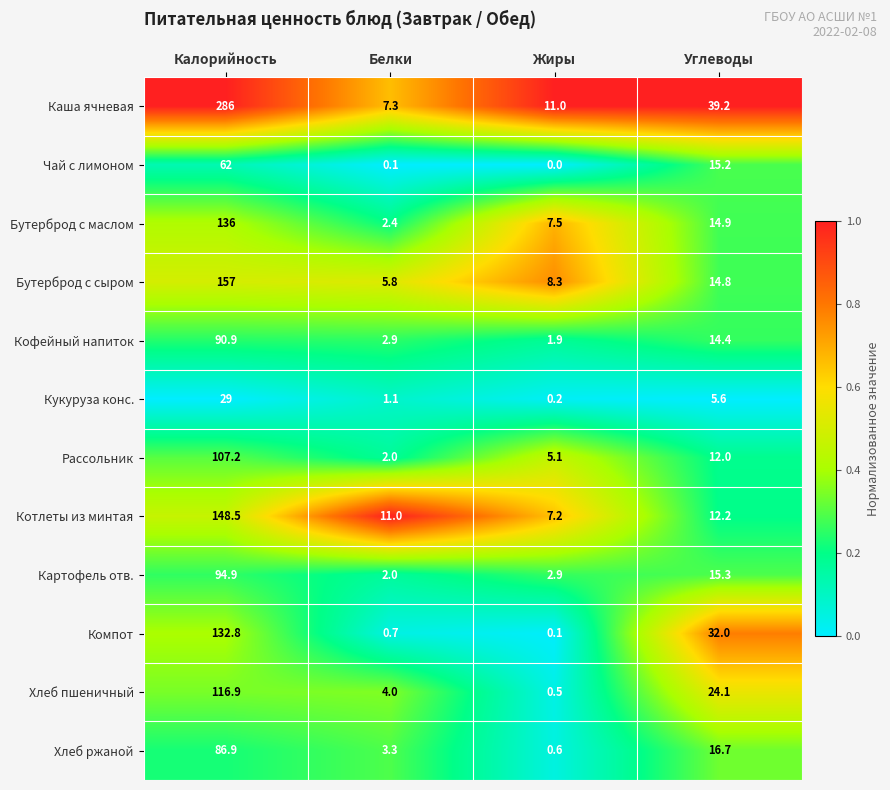

What is the maximum value shown in the chart?

286.0